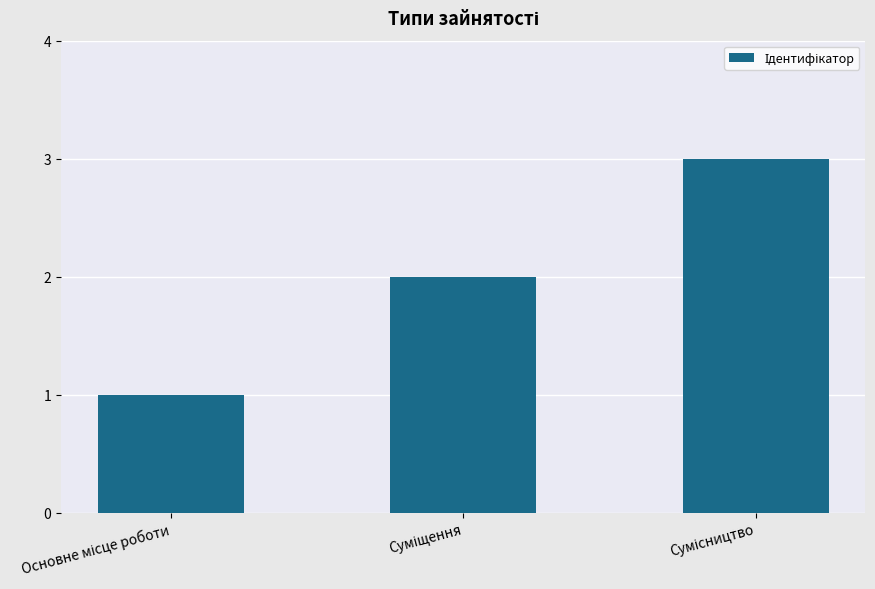

What is the greatest value displayed?

3